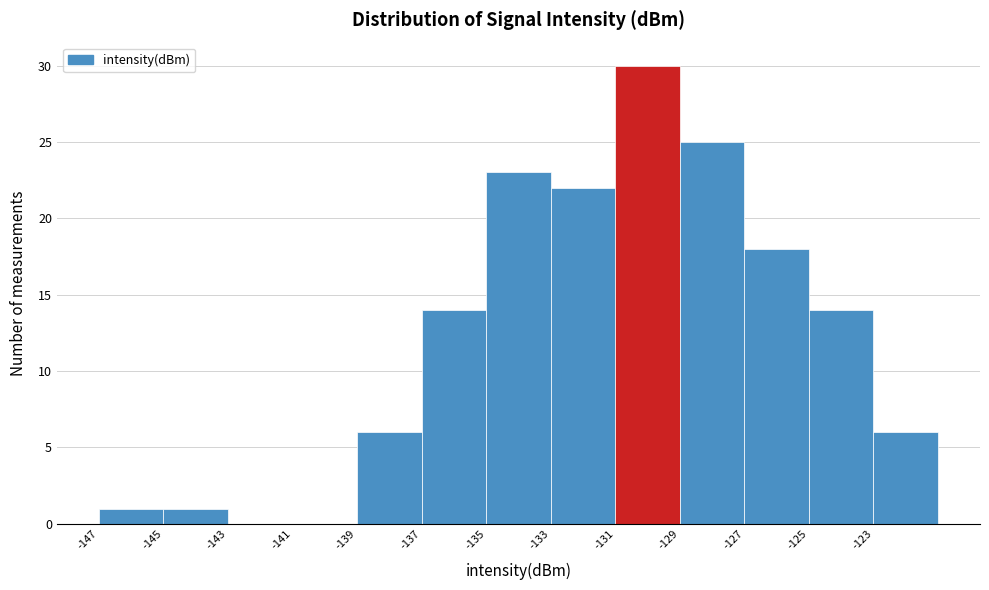

How tall is the bar that spans -127 to -125 on the x-axis? The values are not printed on the chart, so give them approximately, as read against the axis.

18